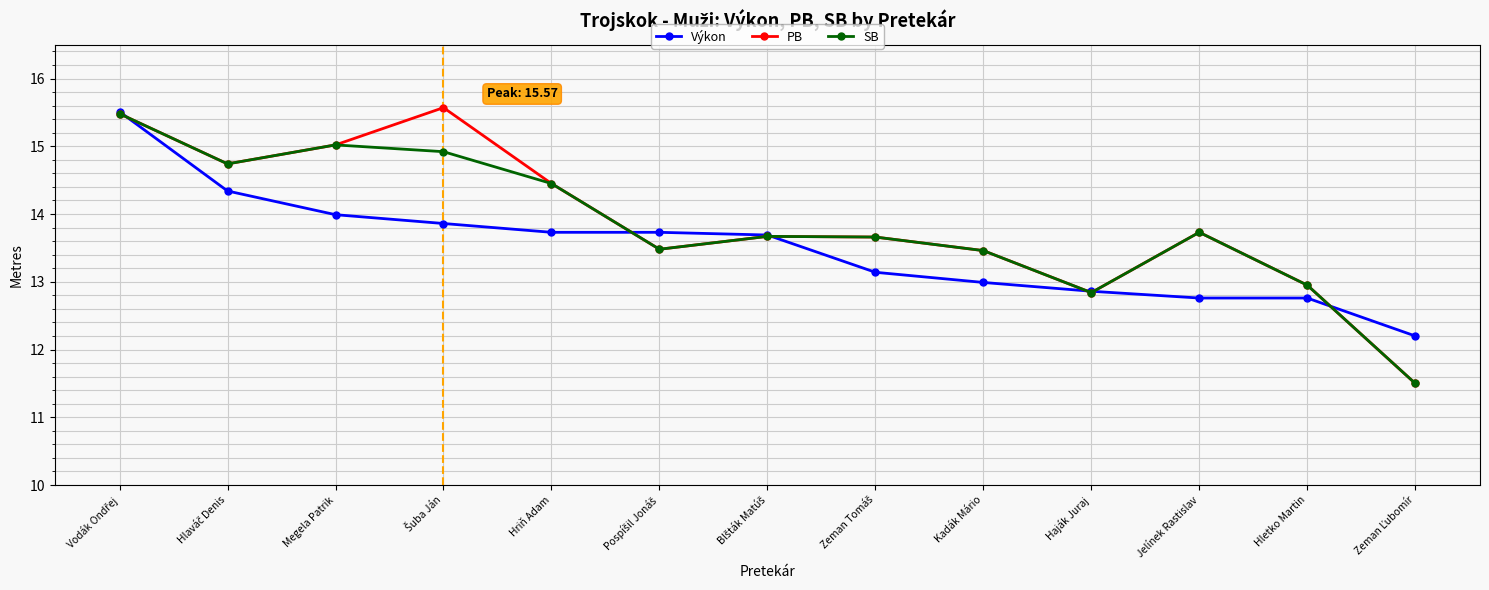

What is the maximum value for PB?

15.6